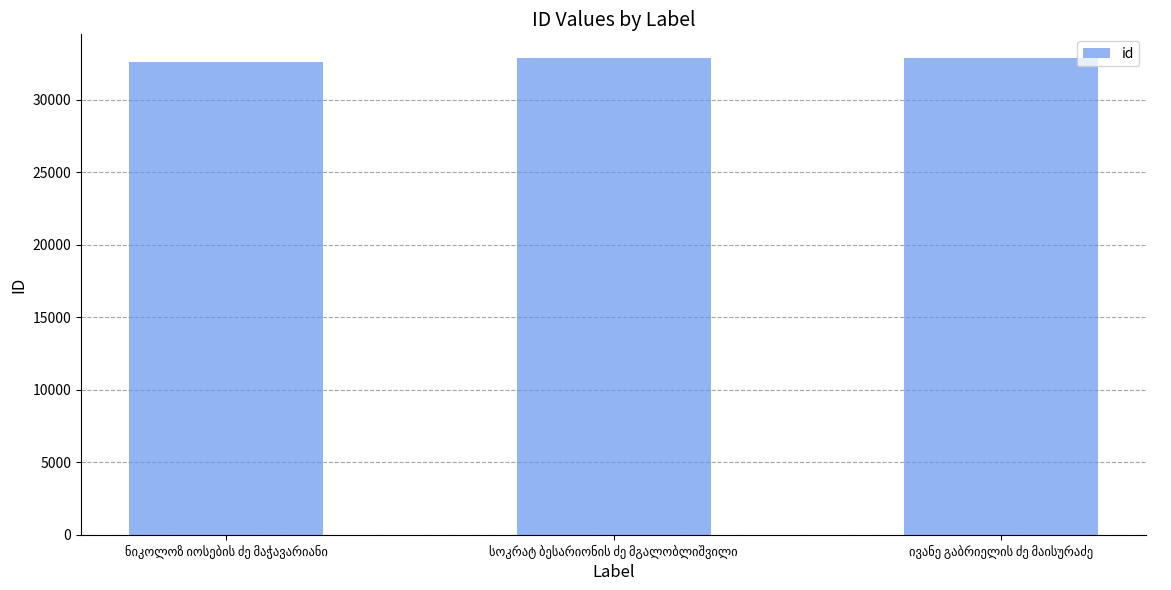

What is the smallest value displayed?

32605